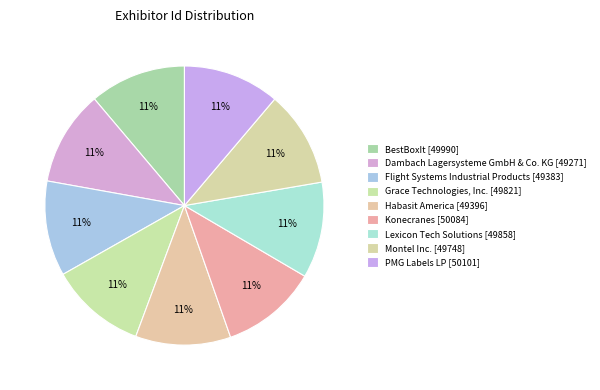

How many segments does this pie chart have?

9